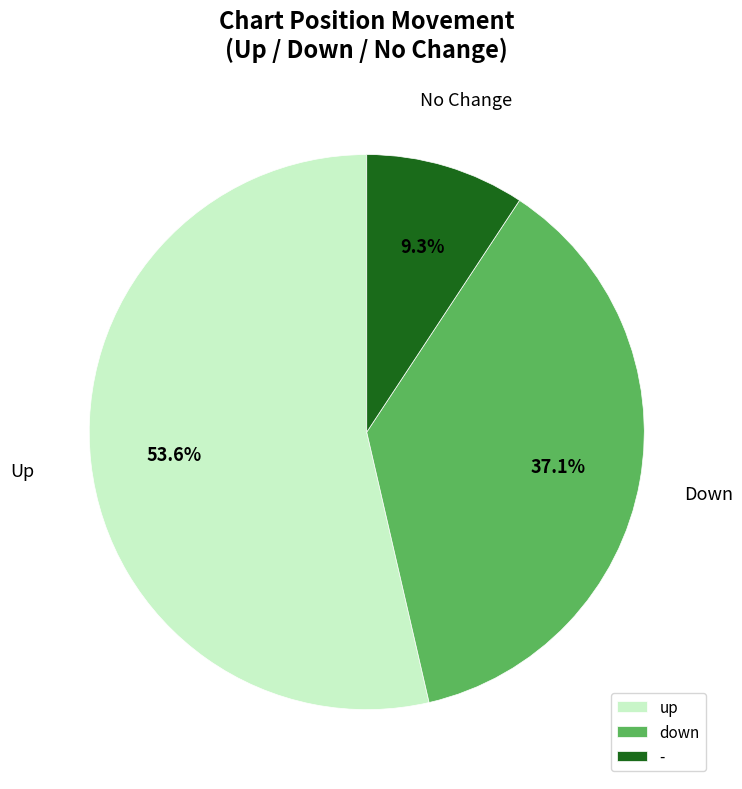

Count the number of slices in the pie.

3